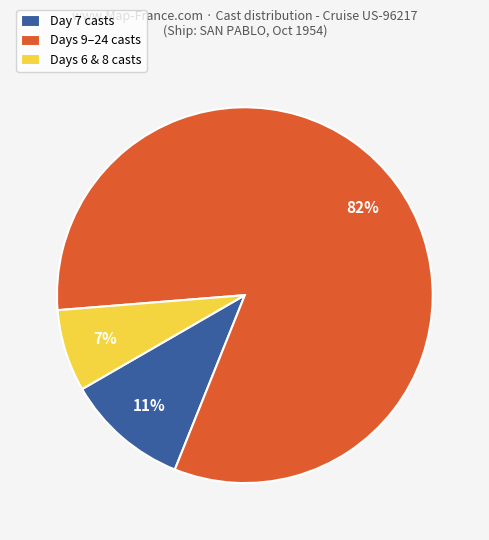

Is there any slice that represents more than half of the pie?

Yes